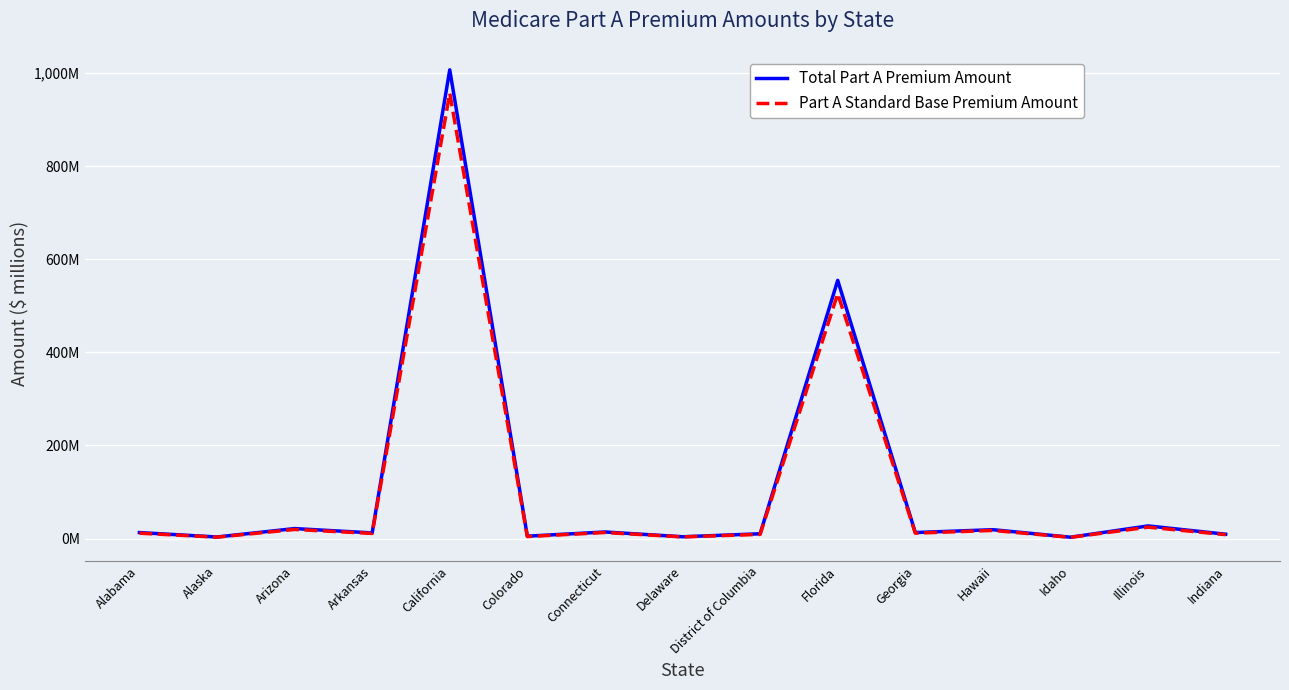

What are all the series names shown in the legend?

Total Part A Premium Amount, Part A Standard Base Premium Amount